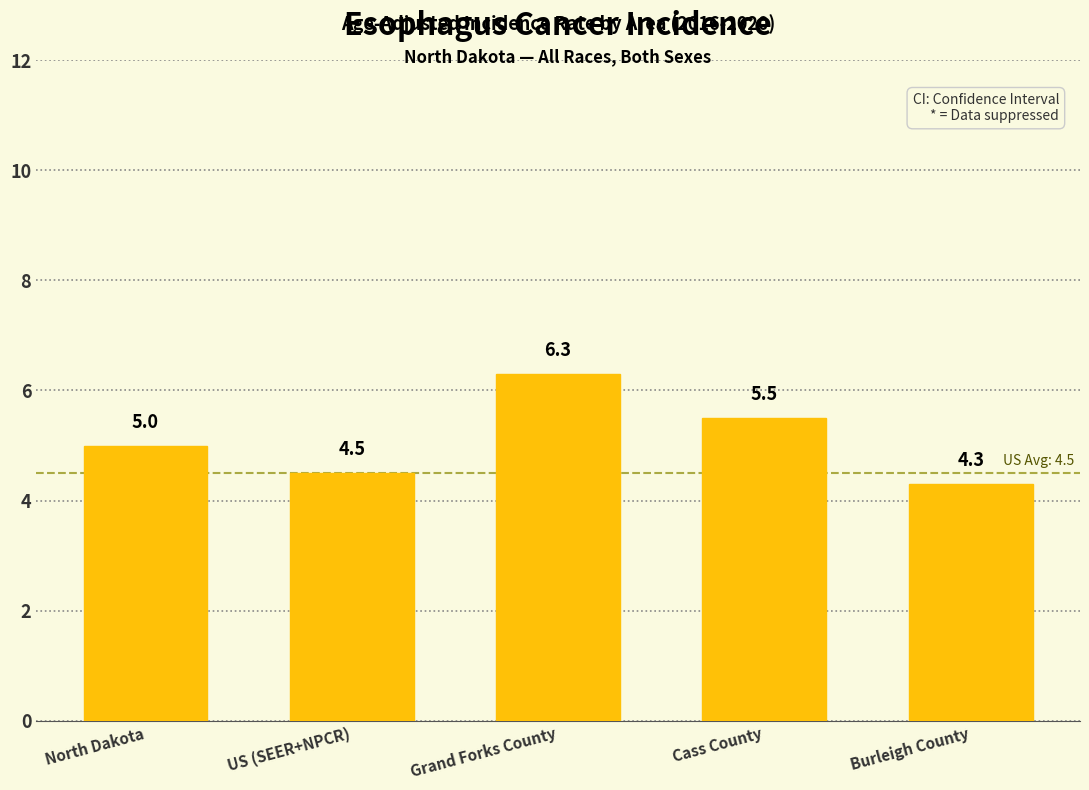

List the labels in order of value, smallest first.

Burleigh County, US (SEER+NPCR), North Dakota, Cass County, Grand Forks County